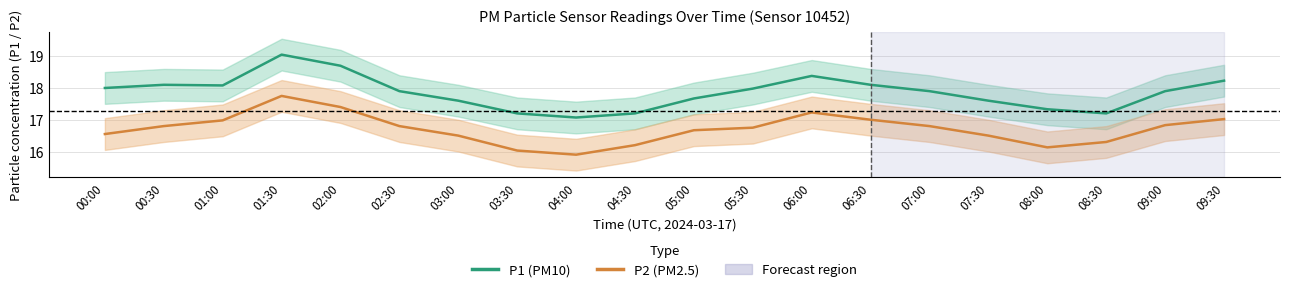

What is the difference between the highest and lowest values at 08:30?

0.9